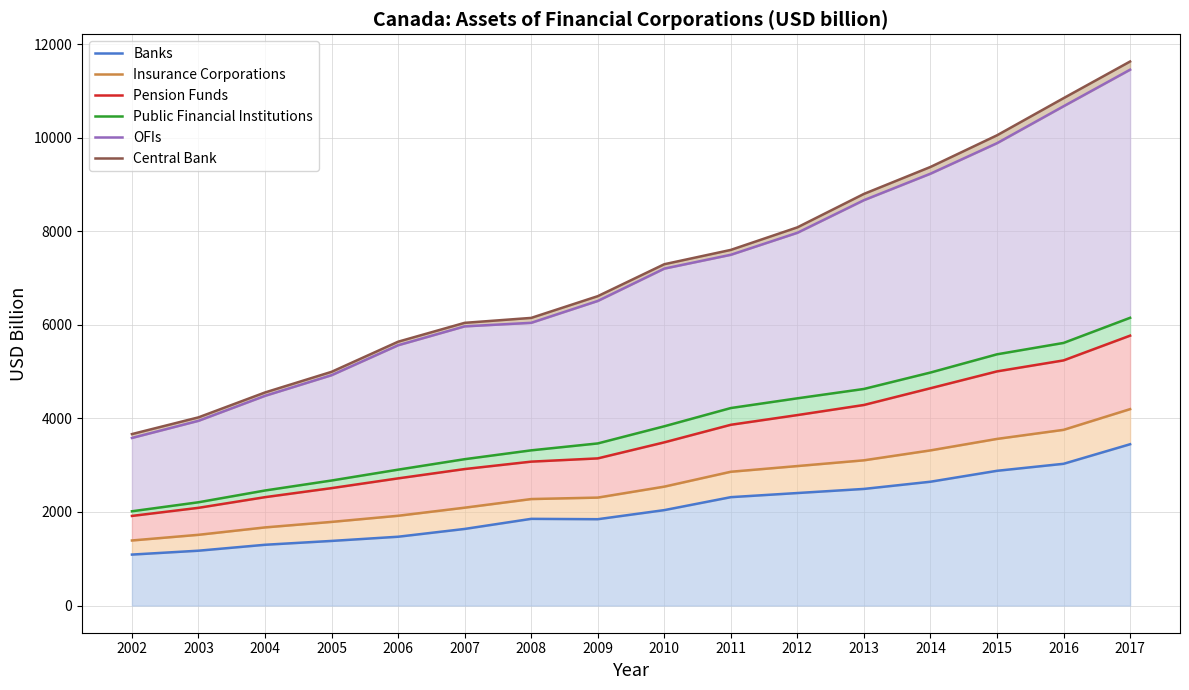

Where is Public Financial Institutions nearest to the value 4082?

2011